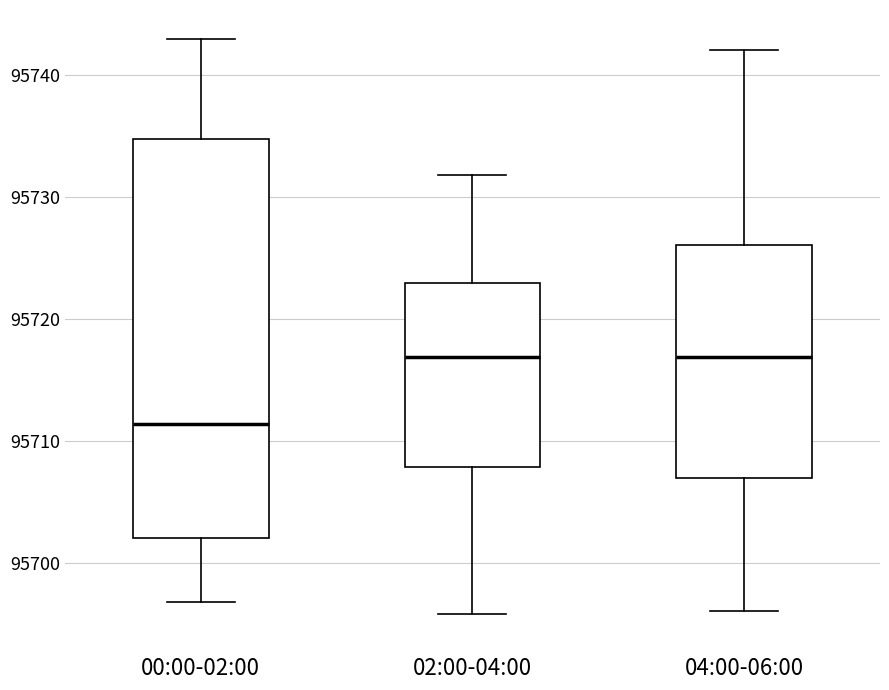

Where does the median line of the box for 04:00-06:00 sit on the y-axis? The values are not printed on the chart, so give them approximately, as read against the axis.

95717